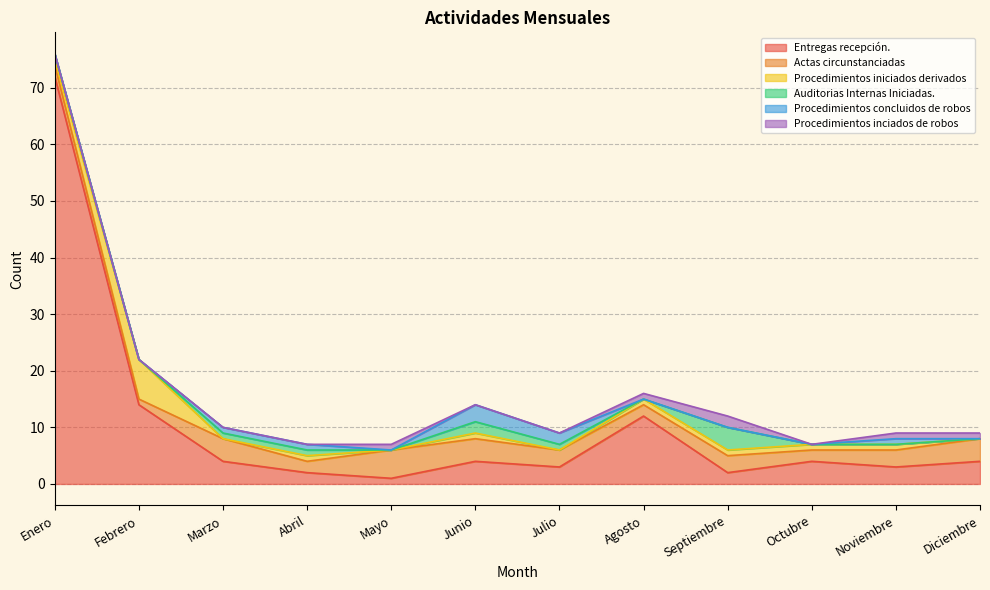

How many lines are shown in the chart?

6